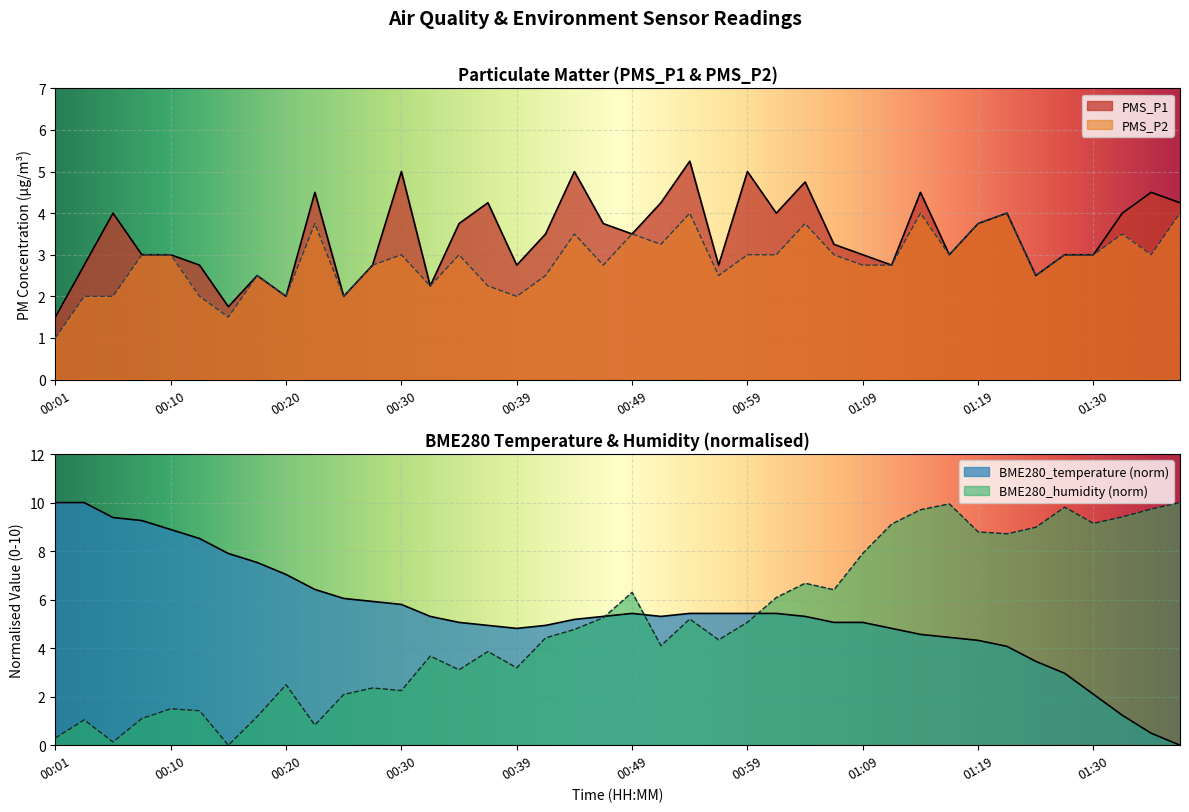

Where does the BME280_humidity series first go above 4?

00:42